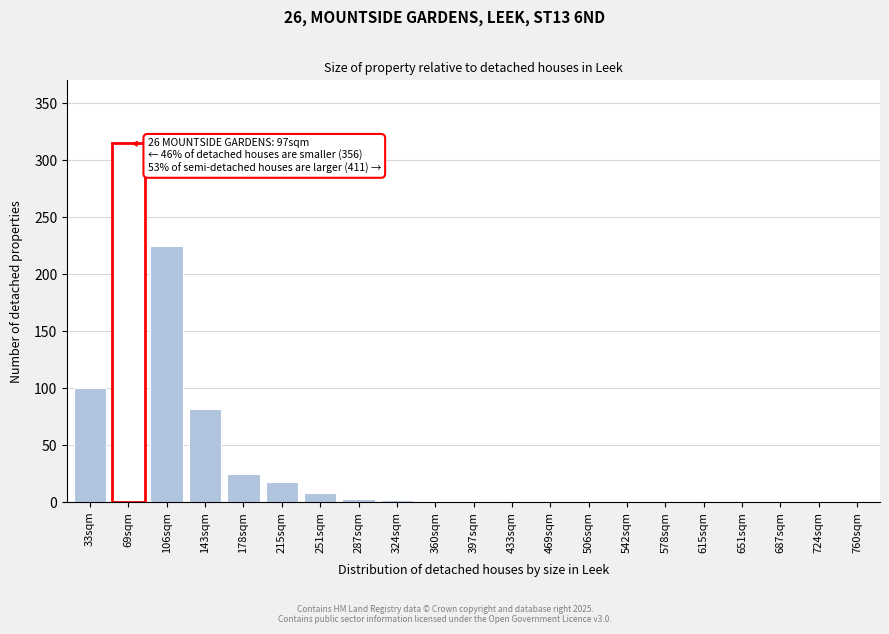

Between 215sqm and 760sqm, which is larger?

215sqm